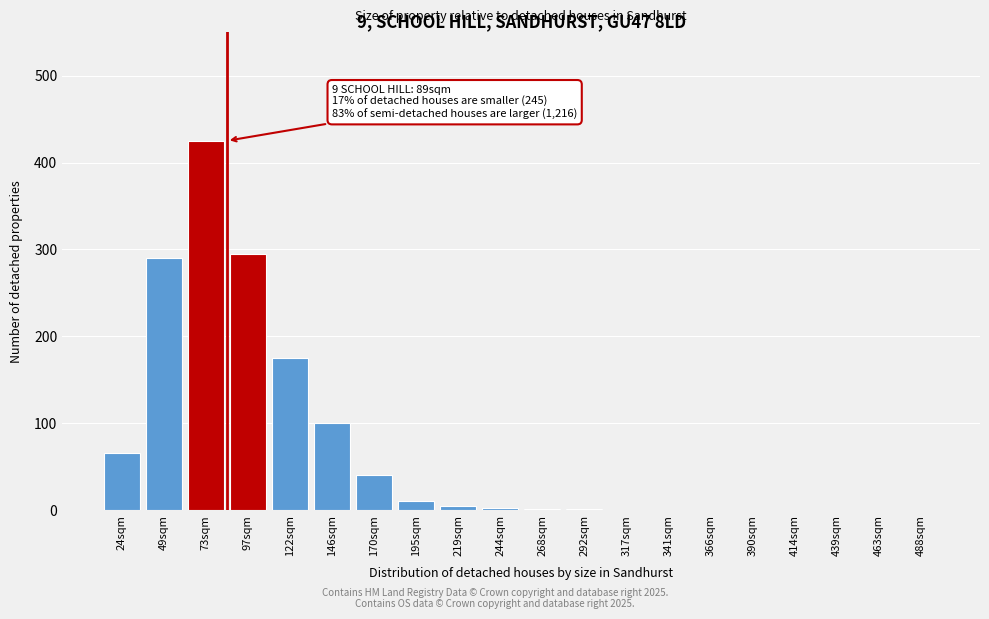

At which label is the value closest to 212?

122sqm